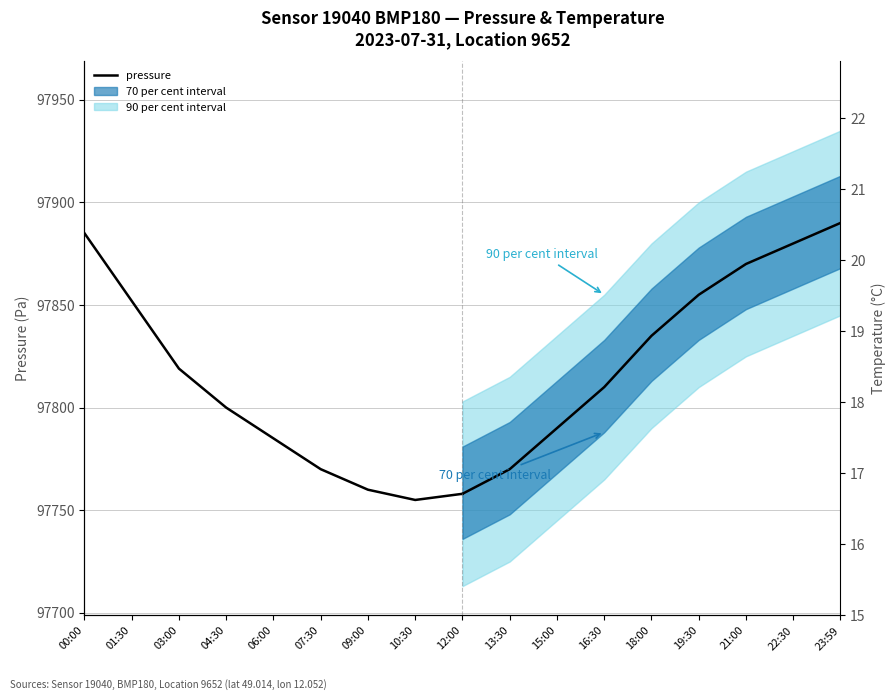

At which category does the data reach its first local valley?

10:30